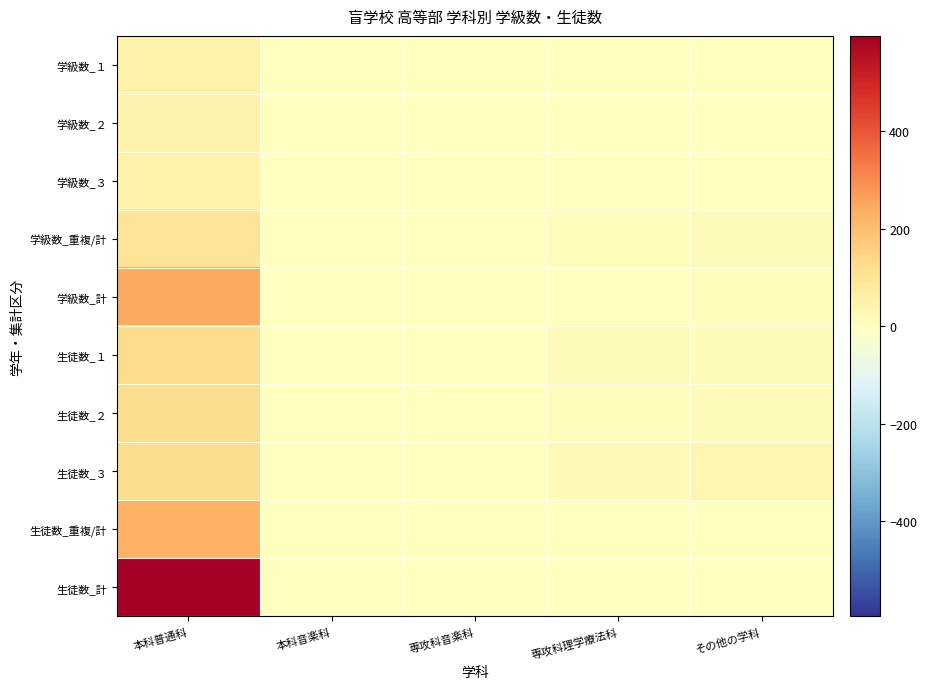

What is the total value across all series at 専攻科理学療法科?

52